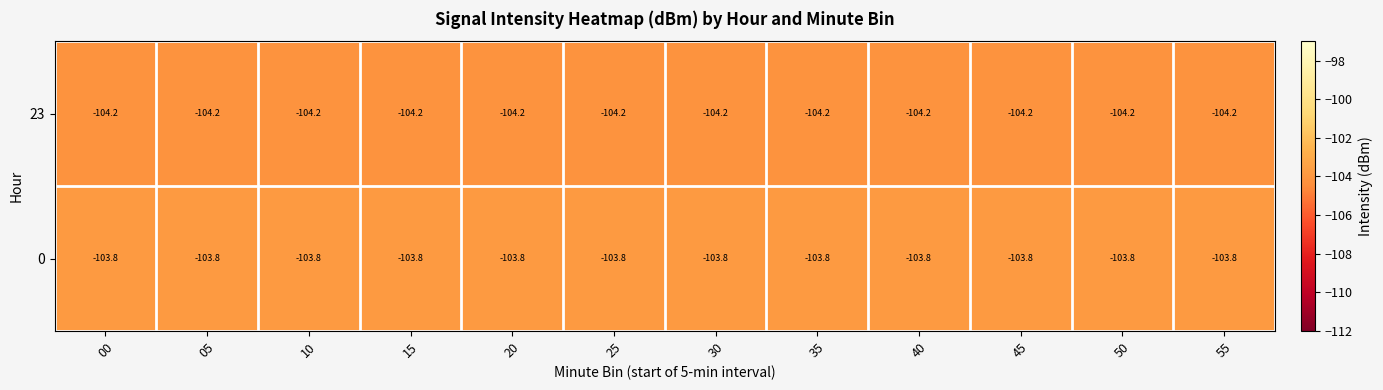

True or false: 0 has a value of -64.6 at 20.

False